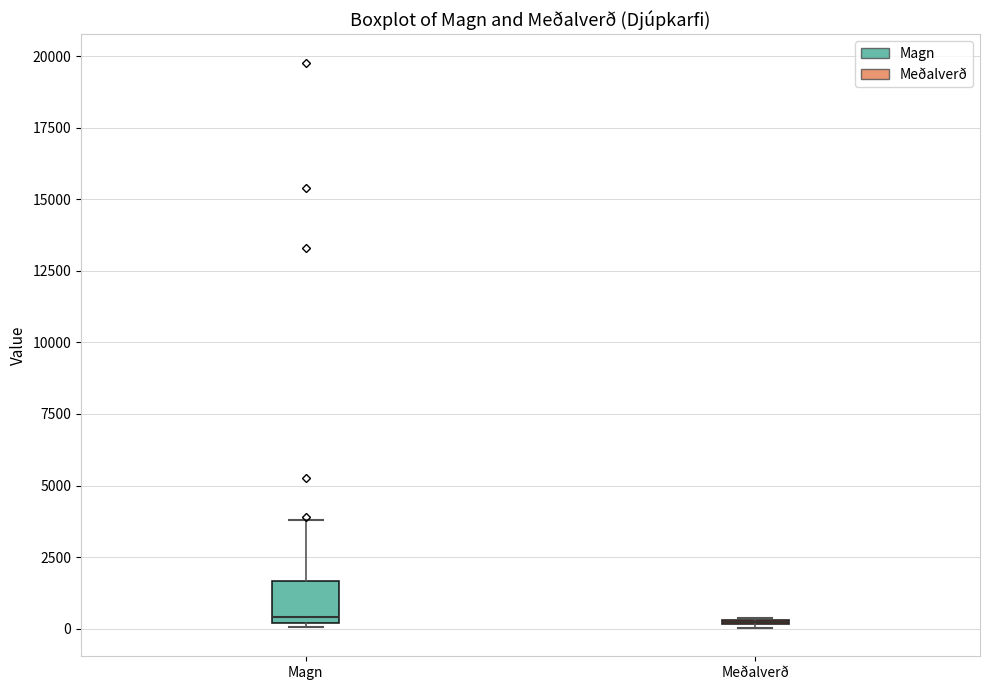

Which box is the tallest, from its lower edge to its upper edge?

Magn